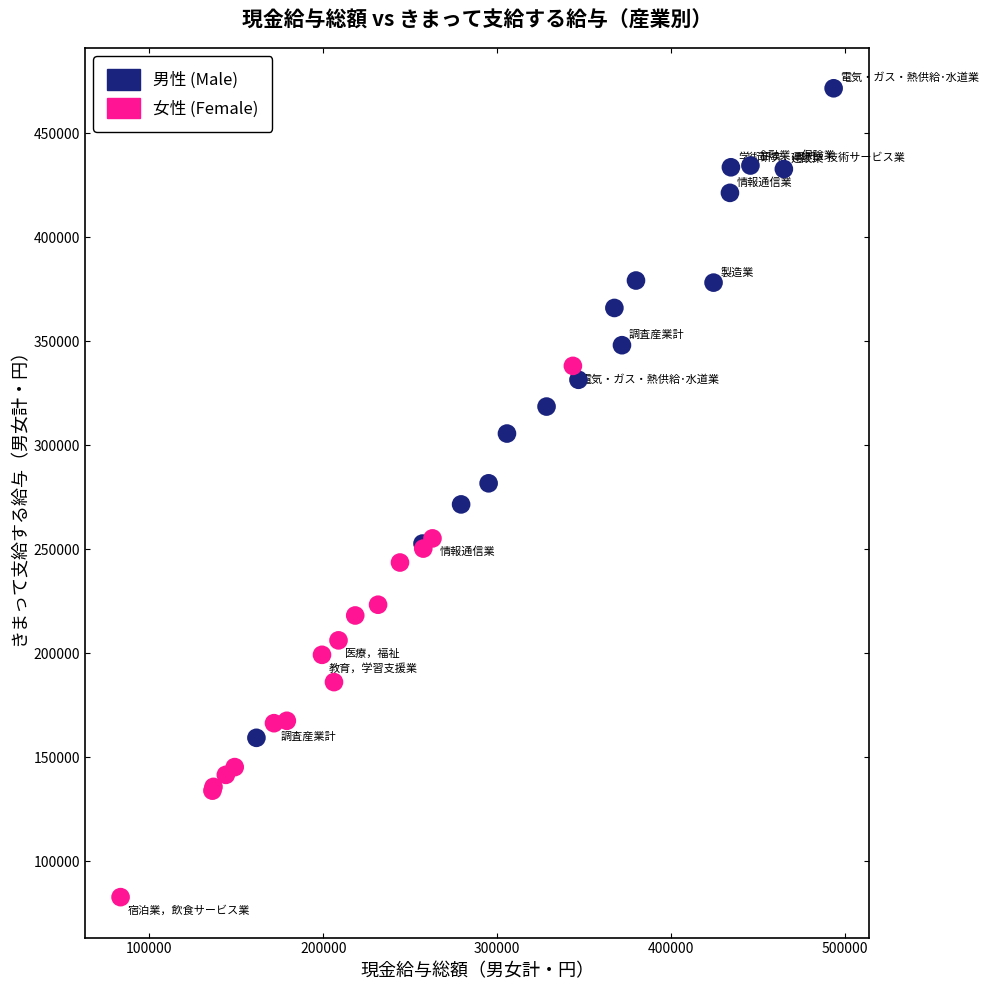

Which series has the widest spread of Y values?

男性 (Male)